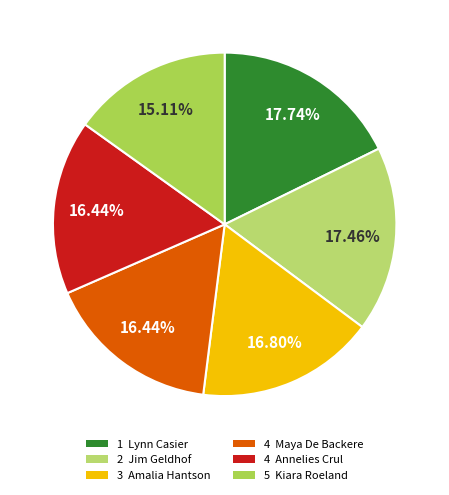

To the nearest percent, what is the average slice percentage?

17%